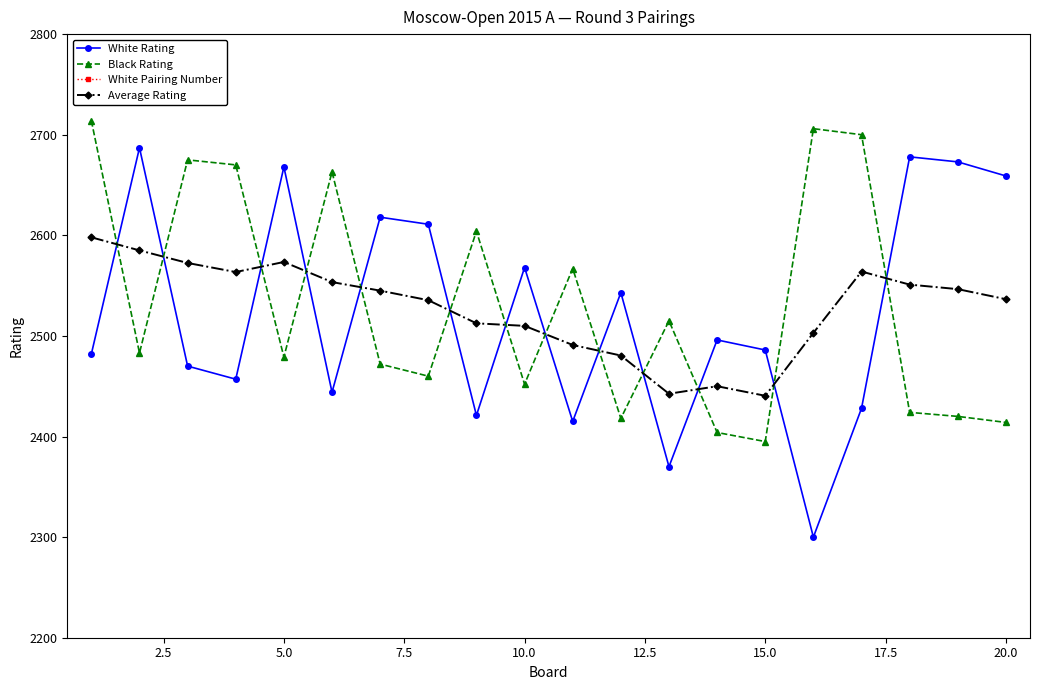

True or false: Average Rating has more than 1 points higher than both neighbors.

True